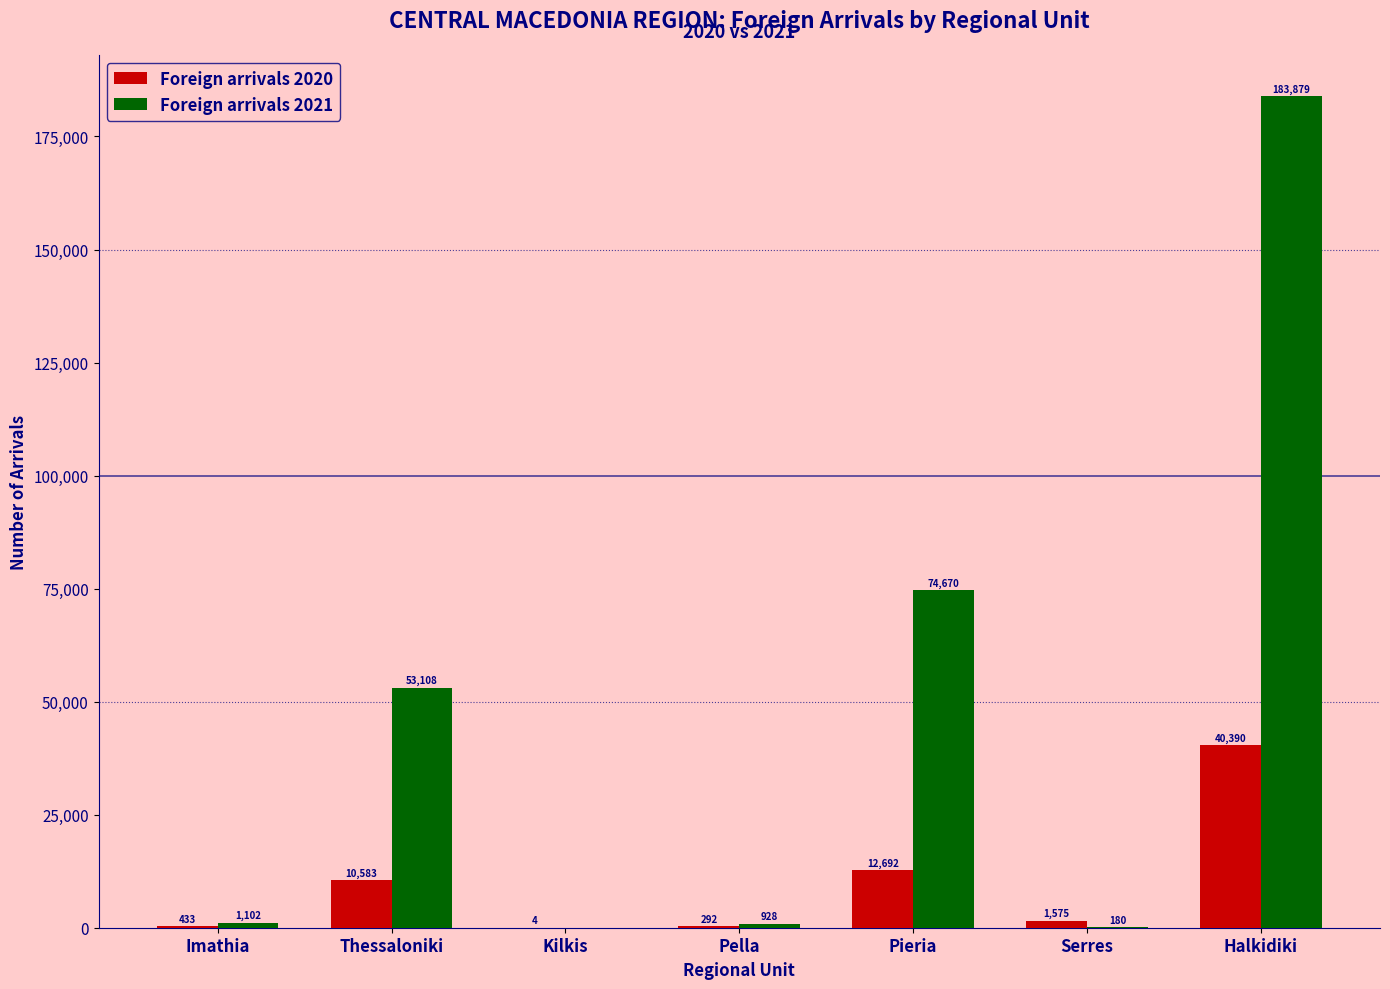

What is the sum of the Foreign arrivals 2020 values at Imathia and Thessaloniki?

11016